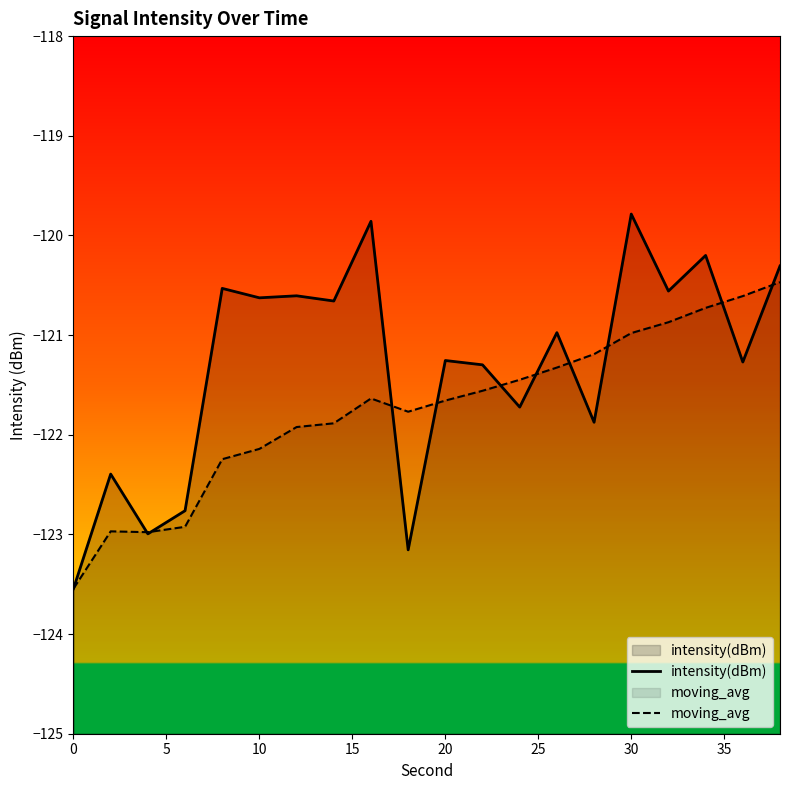

How many distinct data groups are displayed?

2